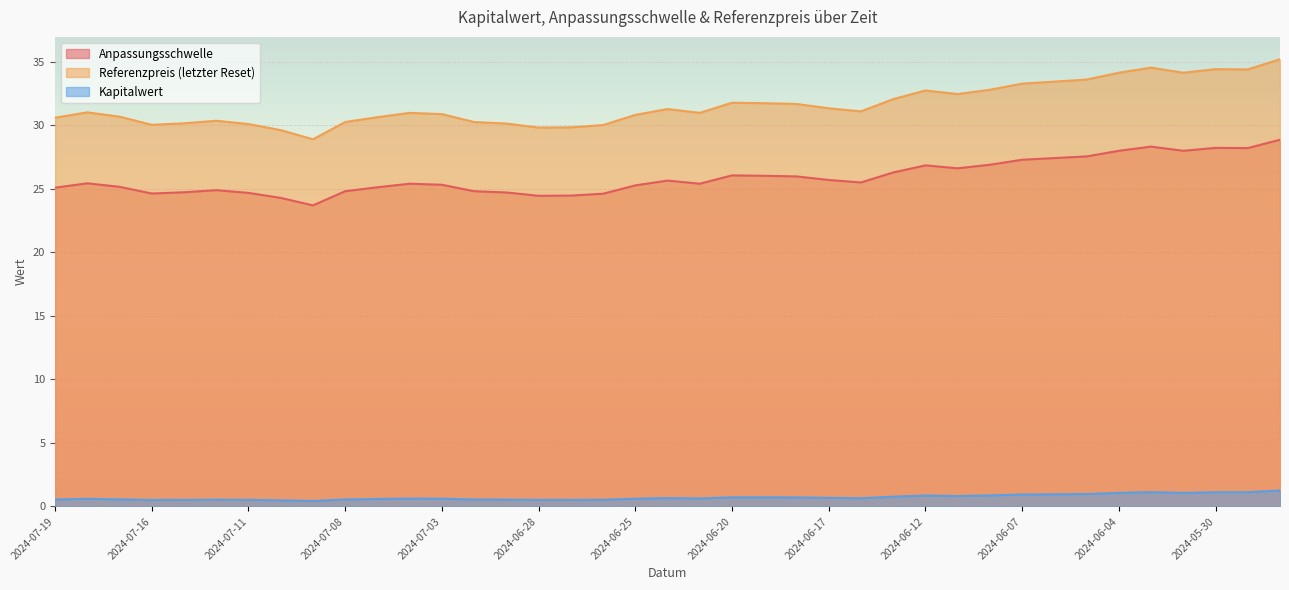

What is the highest value of the Kapitalwert series?

1.3